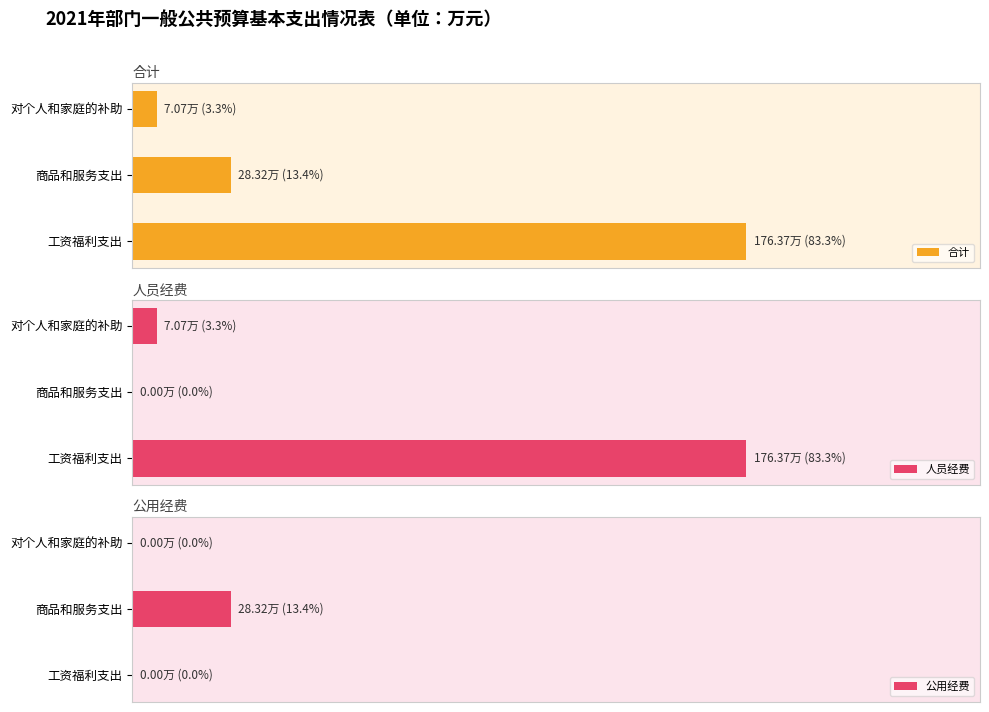

Rank the series at 工资福利支出 from highest to lowest value.

合计, 人员经费, 公用经费